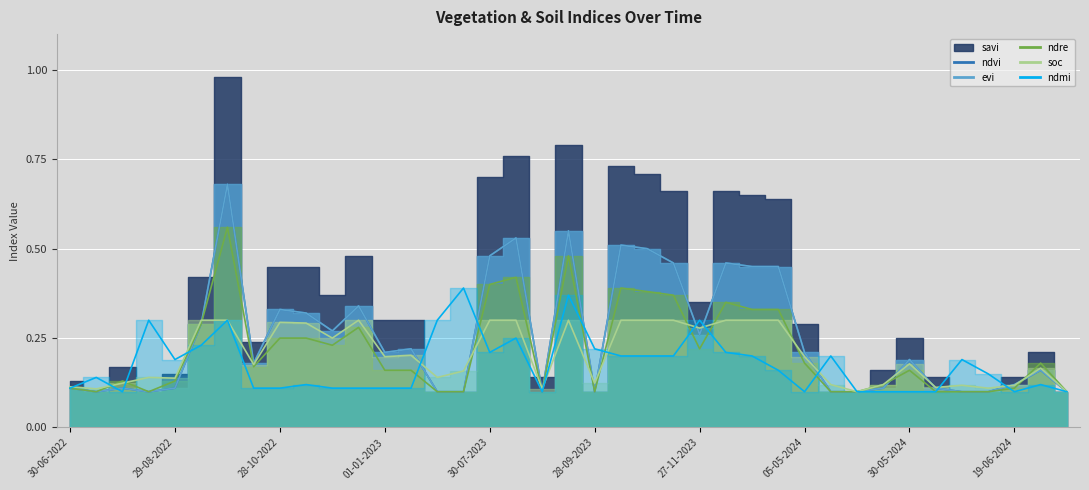

Between 22 and 36, which series saw the biggest shift?

ndvi (line)